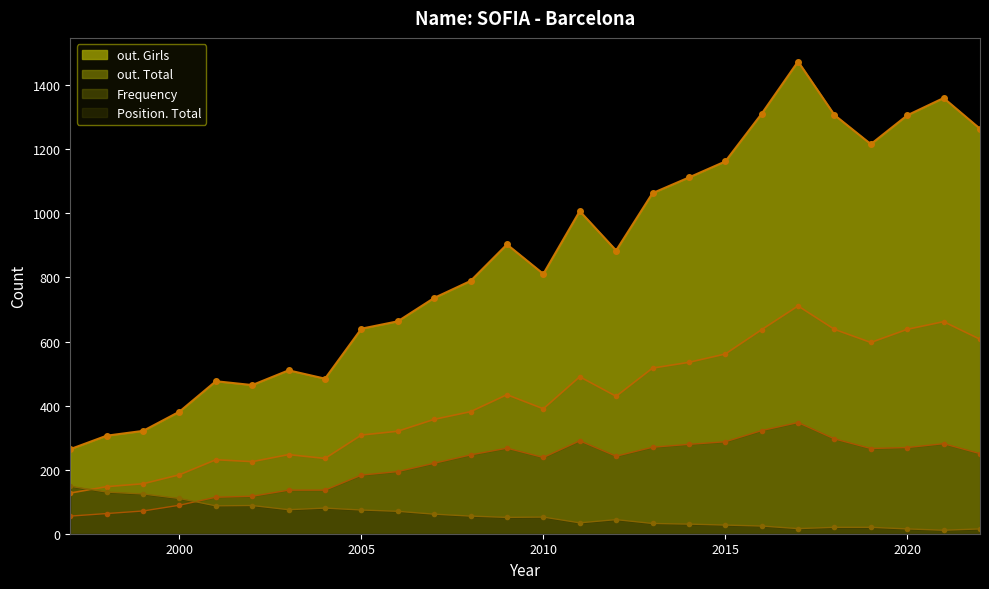

At which label does out. Girls first exceed 884?

2009